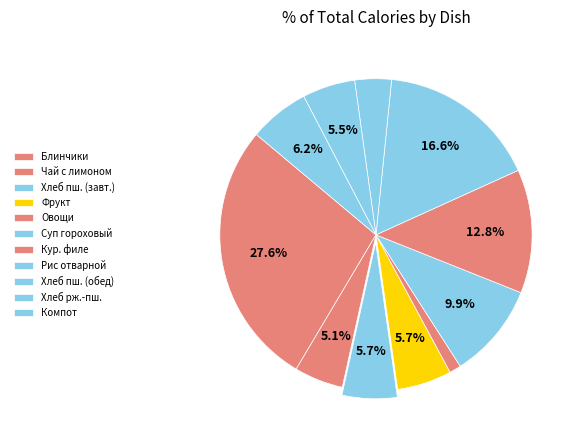

Rank the categories by value from lowest to highest.

Овощи порционные, Хлеб пшеничный (обед), Чай с лимоном, Хлеб ржано-пшеничный, Фрукт, Хлеб пшеничный (завтрак), Компот из кураги, Суп гороховый, Кур. Филе в сырном соусе, Рис отварной, Блинчики со сгущ. молоком